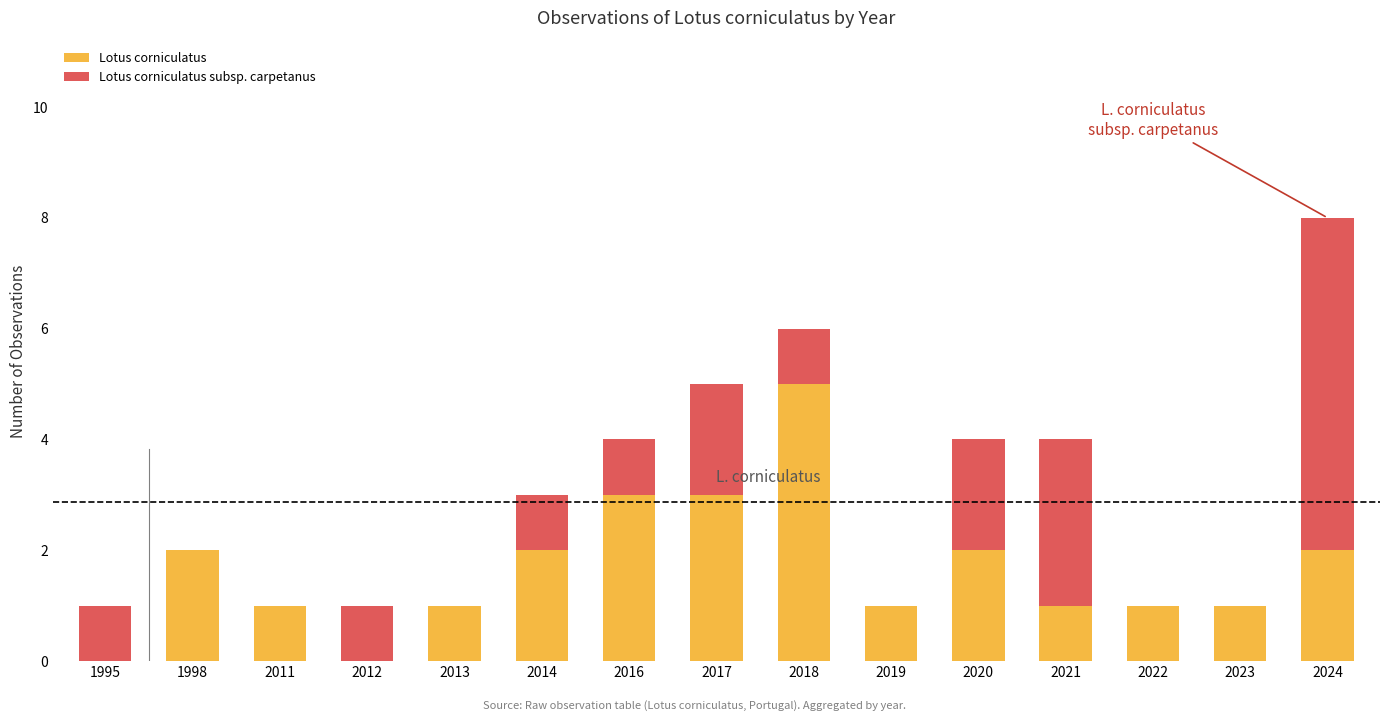

How many data points does each series have?

15